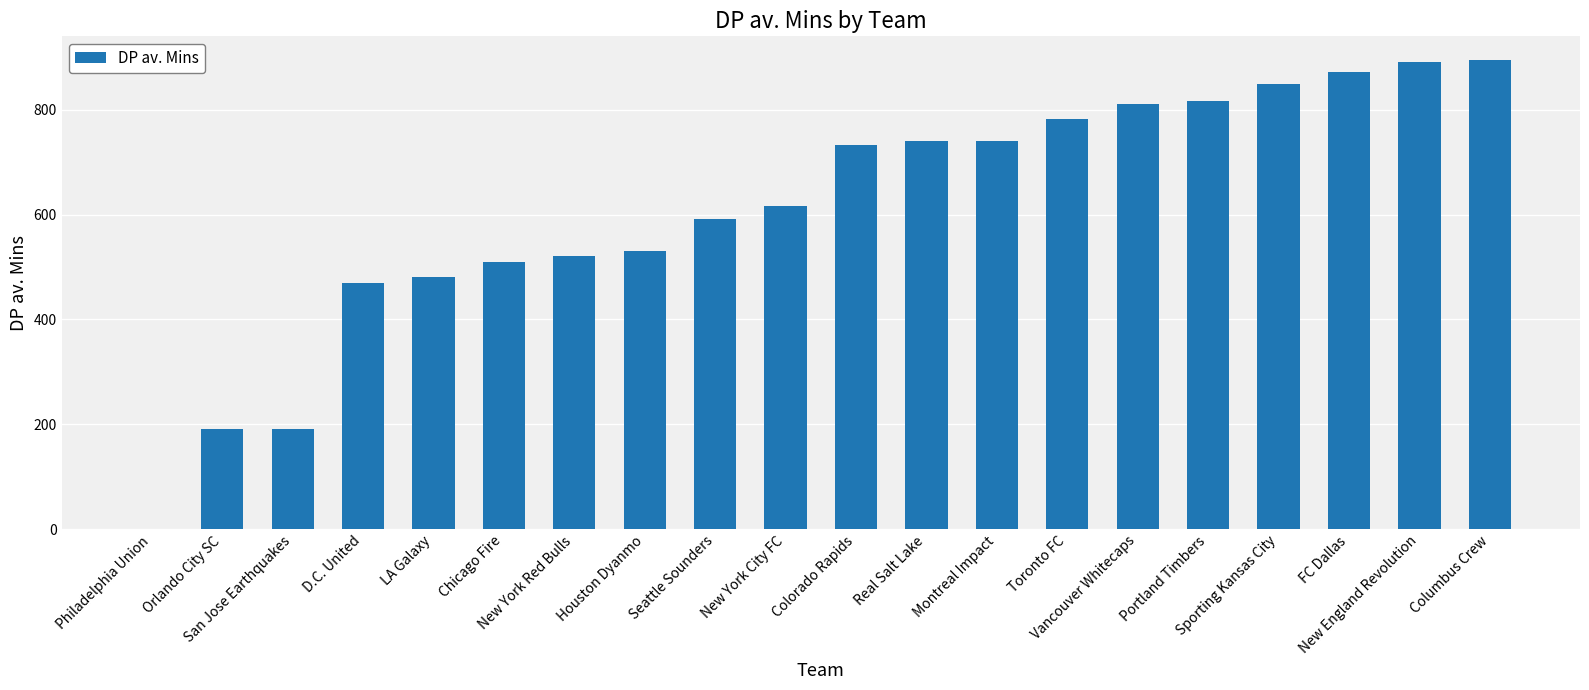

What is the average value?

611